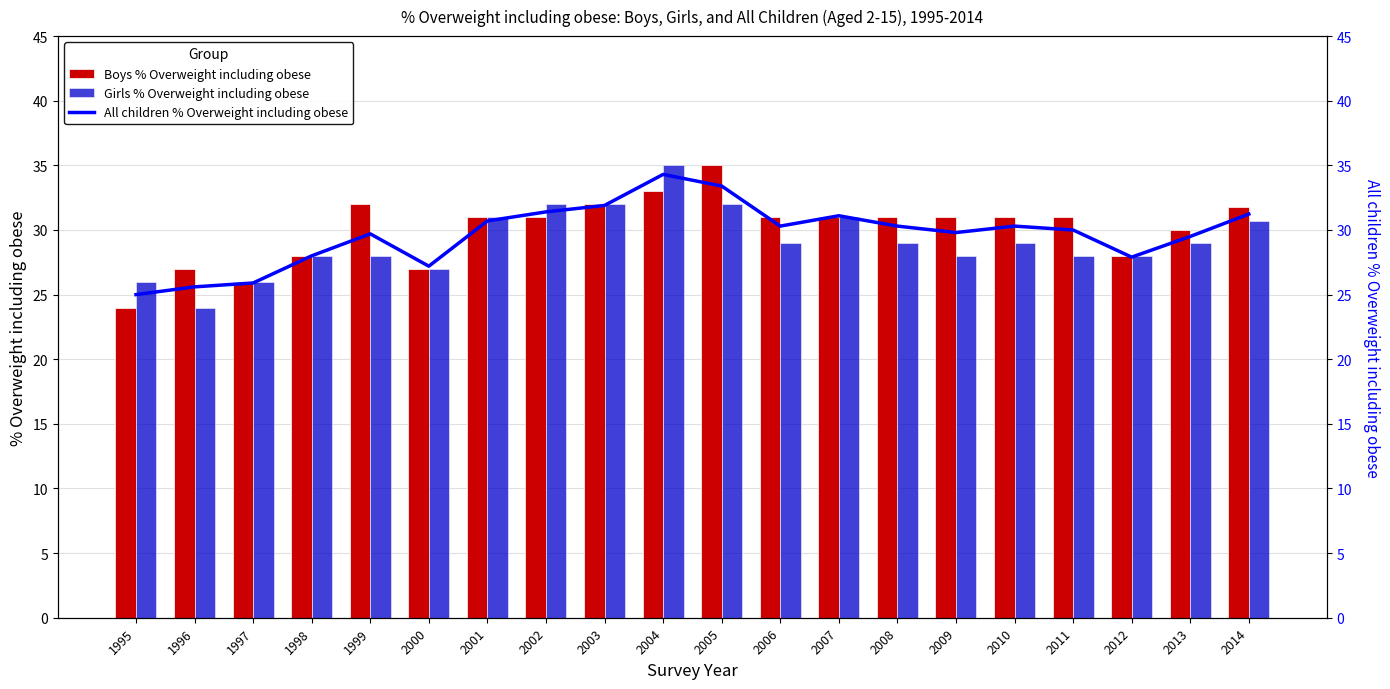

Is the value of Girls % Overweight including obese at 2005 greater than the value of All children % Overweight including obese at 2009?

Yes